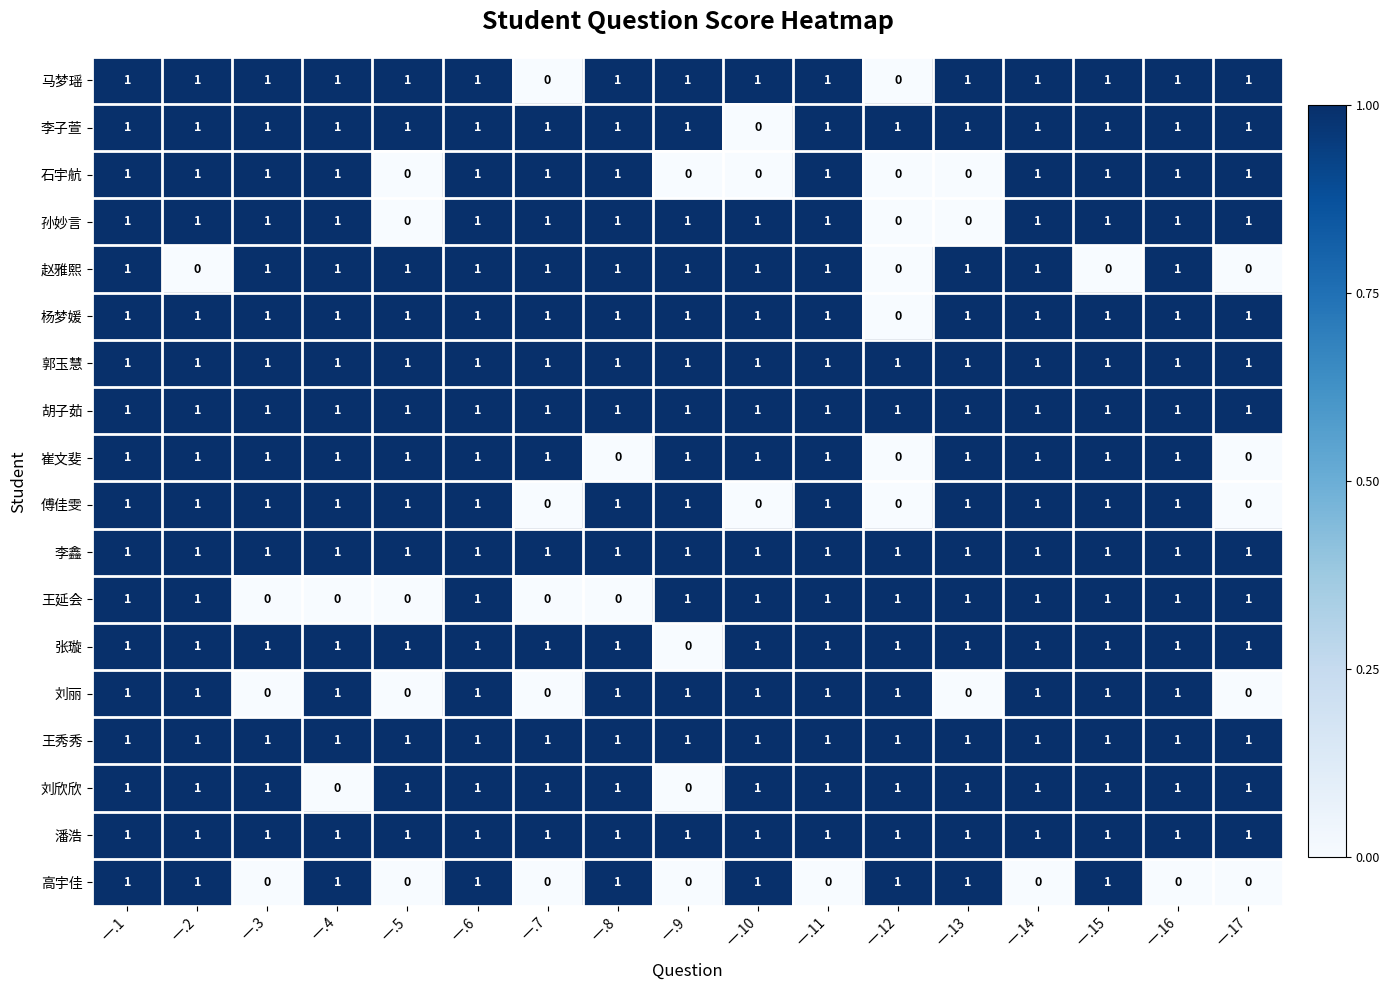

The value of 潘浩 at 一.1 is 1. True or false?

True